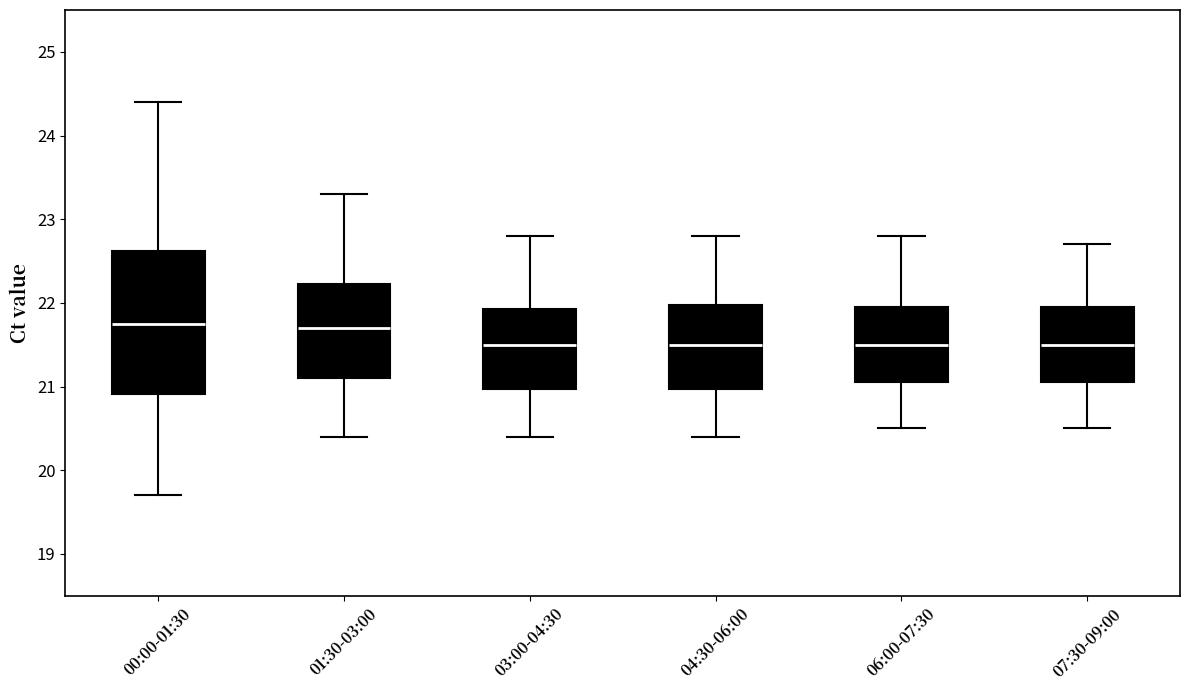

Reading left to right, transcribe this box plot: for each box, give where its median line is, the range the box spans, and where its two whiskers end, as read against the y-axis. The values are not printed on the chart, so give them approximately, as read against the axis.

00:00-01:30: median 21.8, box 20.9 to 22.6, whiskers 19.7 to 24.4
01:30-03:00: median 21.7, box 21.1 to 22.2, whiskers 20.4 to 23.3
03:00-04:30: median 21.5, box 21.0 to 21.9, whiskers 20.4 to 22.8
04:30-06:00: median 21.5, box 21.0 to 22.0, whiskers 20.4 to 22.8
06:00-07:30: median 21.5, box 21.1 to 22.0, whiskers 20.5 to 22.8
07:30-09:00: median 21.5, box 21.1 to 22.0, whiskers 20.5 to 22.7